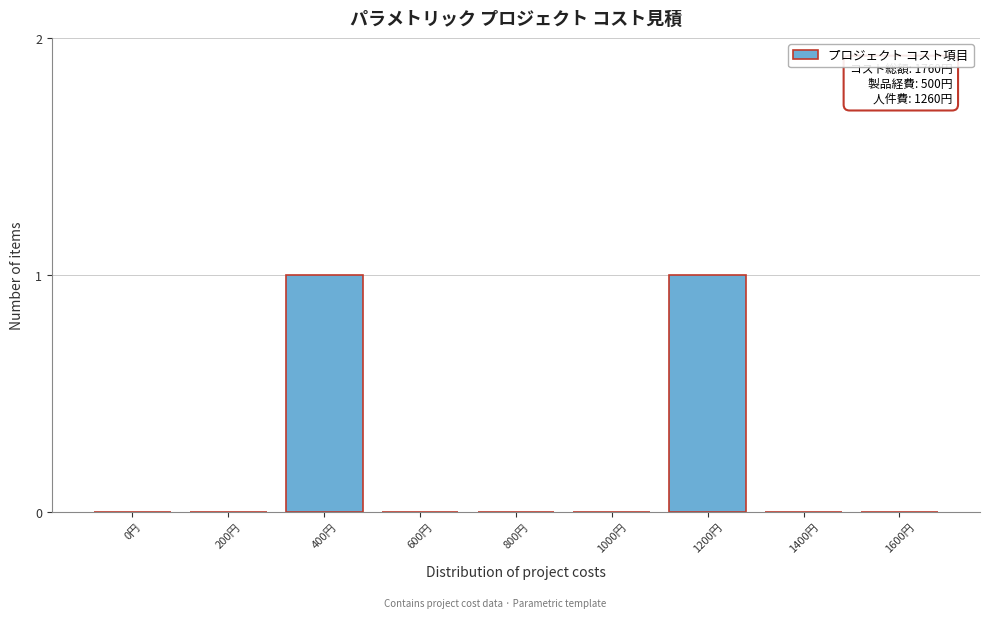

Reading left to right, list all the values displayed in this chart.

0円=0	200円=0	400円=1	600円=0	800円=0	1000円=0	1200円=1	1400円=0	1600円=0